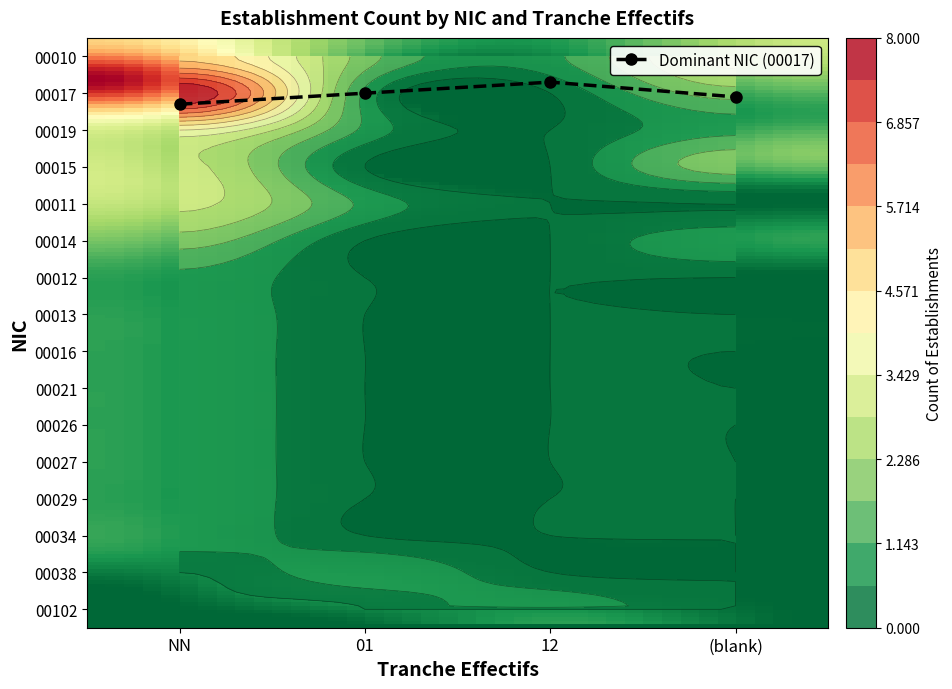

What is the spread (max minus min) of values at NN?

8